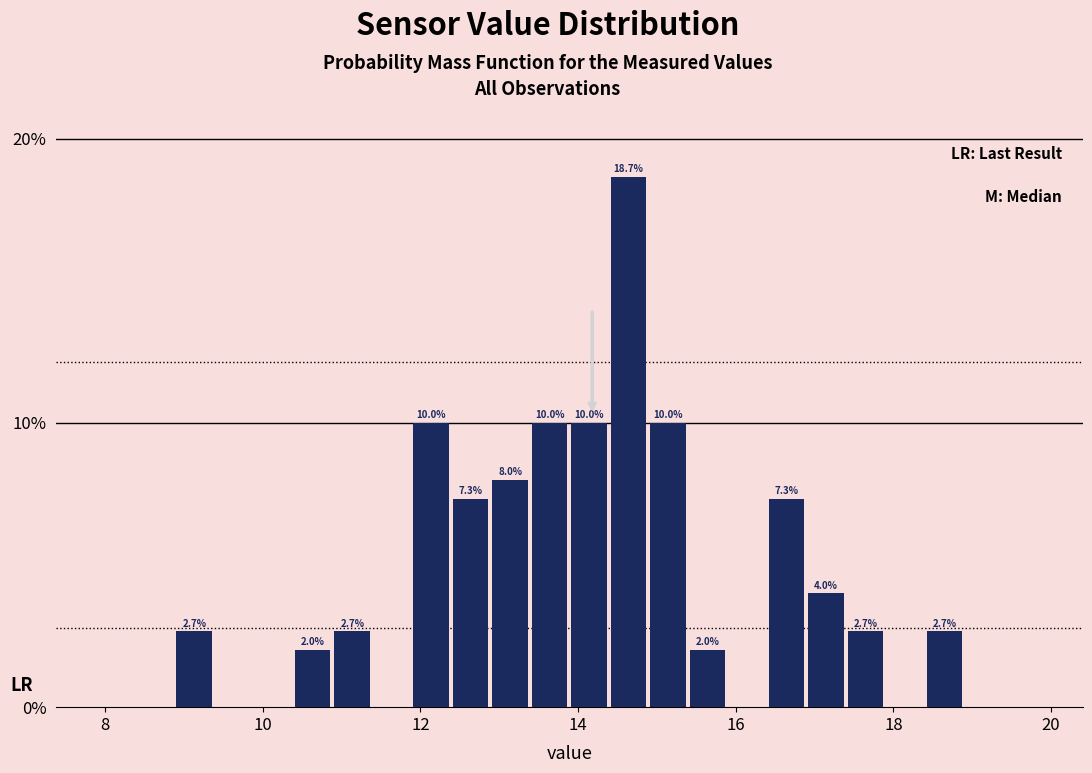

Around what value on the x-axis is the tallest bar? Give the approximate position of its centre, as read against the axis.

14.6